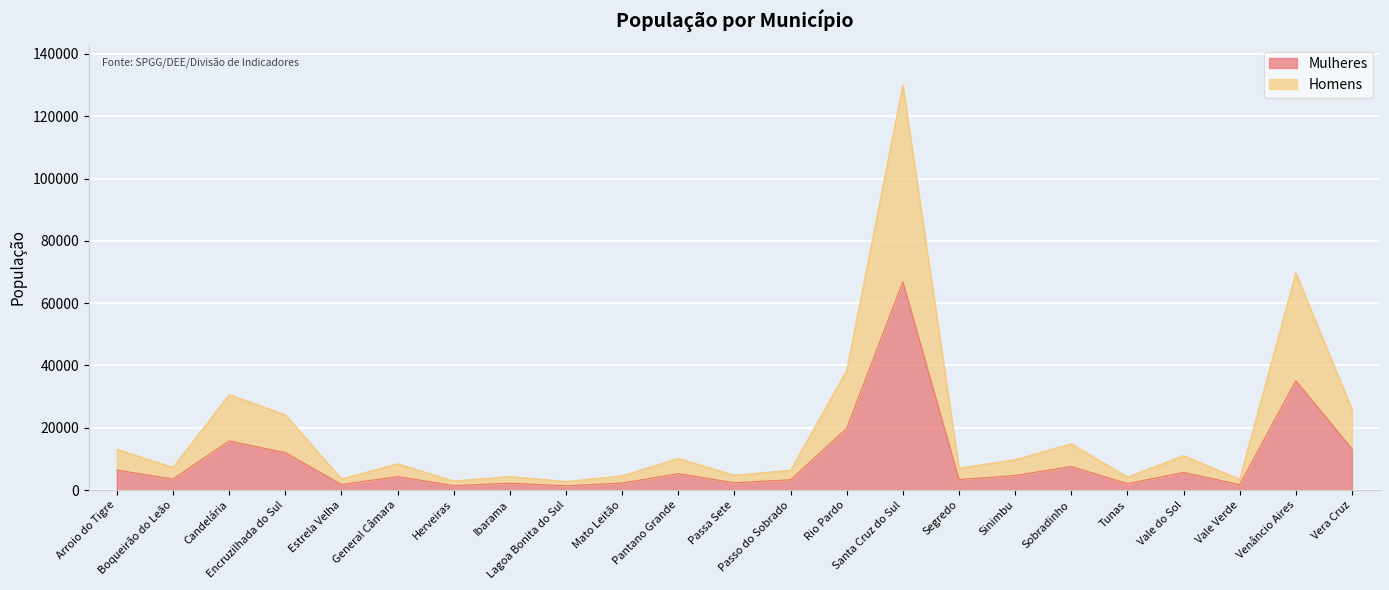

What is the label of the 20th point from the left?

Vale do Sol